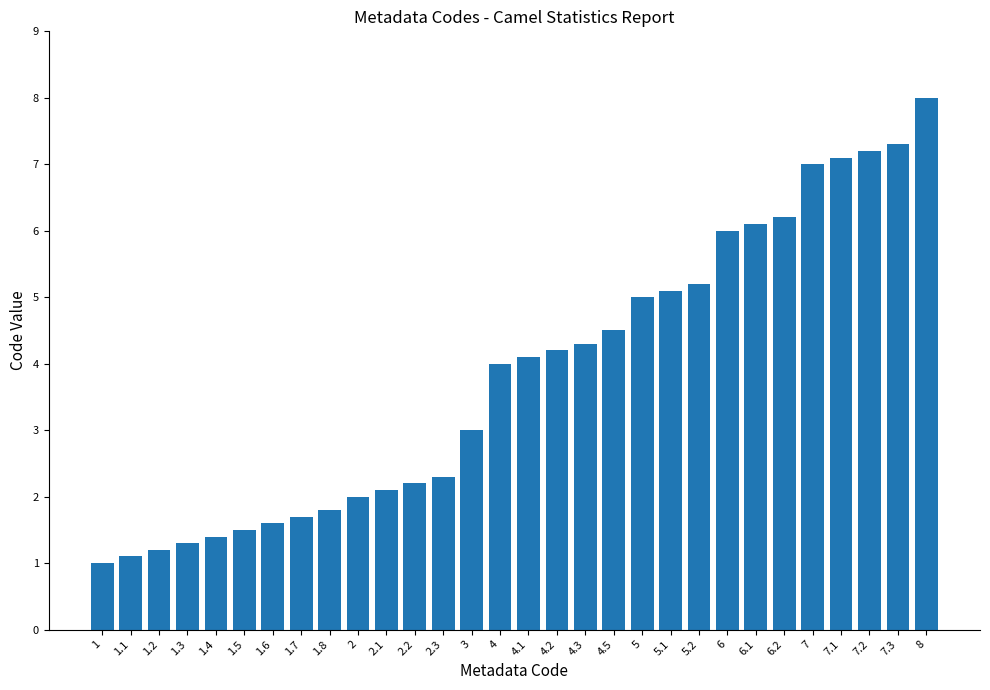

What is the value of the 10th bar from the left?

2.0